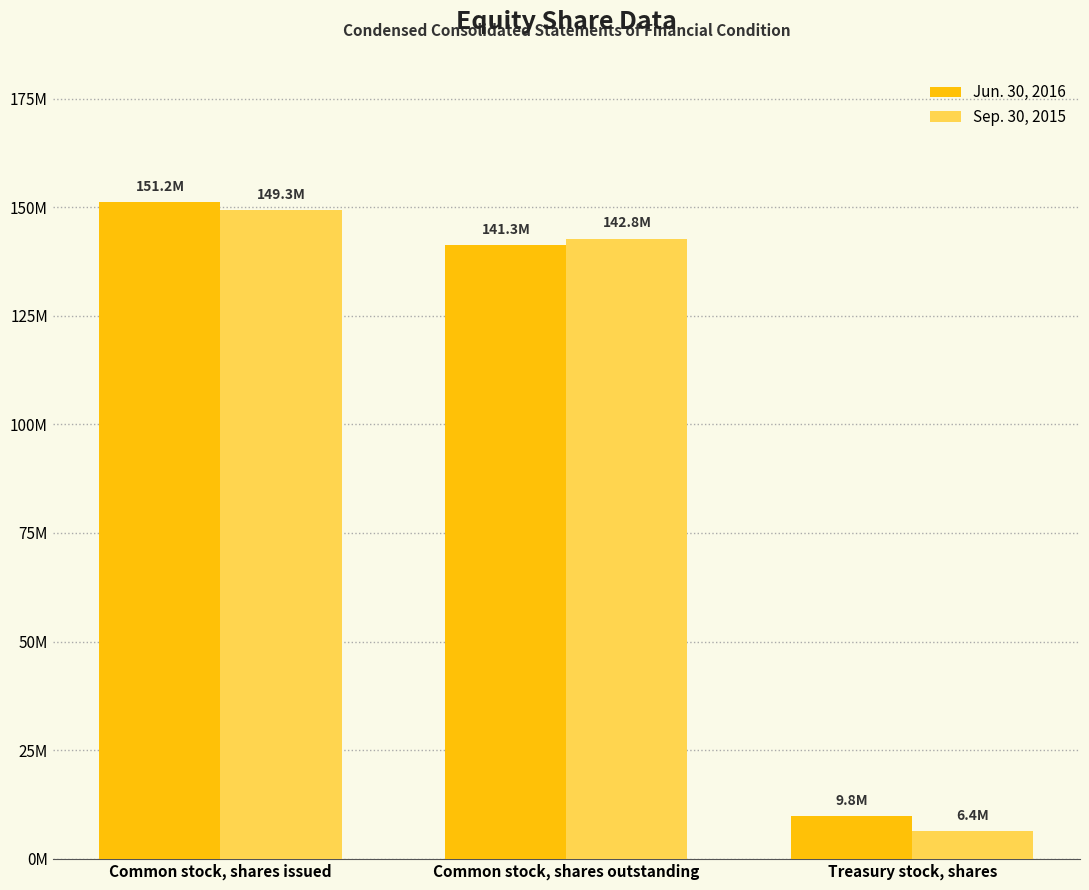

Reading left to right, extract all data points from this chart.

Jun. 30, 2016: 151213530	141298720	9797230
Sep. 30, 2015: 149283682	142750653	6364706